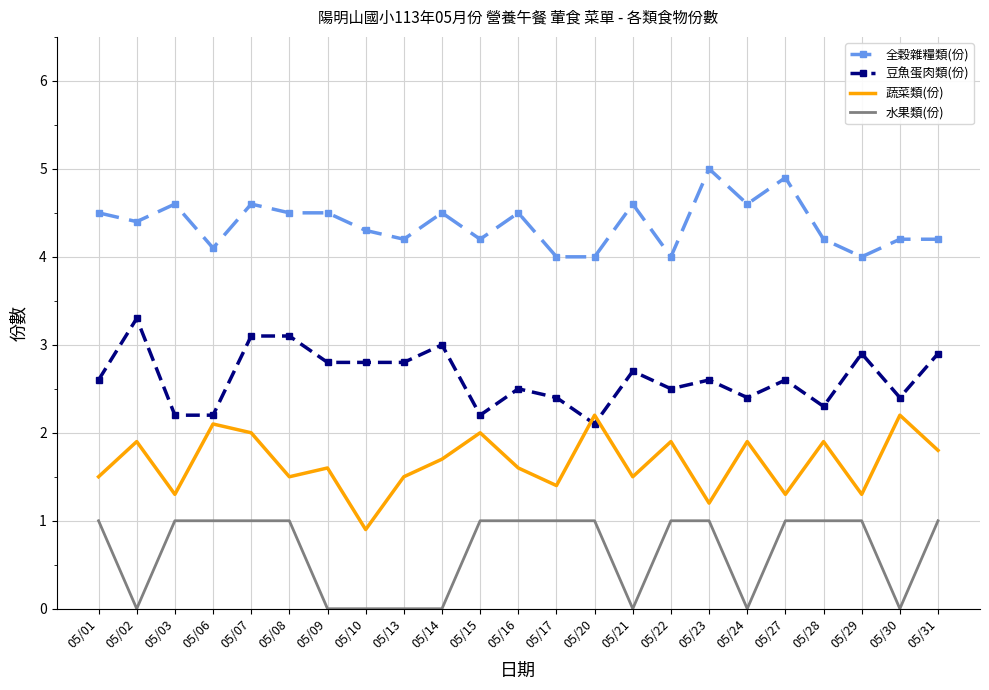

Which category has the lowest value in the 豆魚蛋肉類(份) series?

05/20